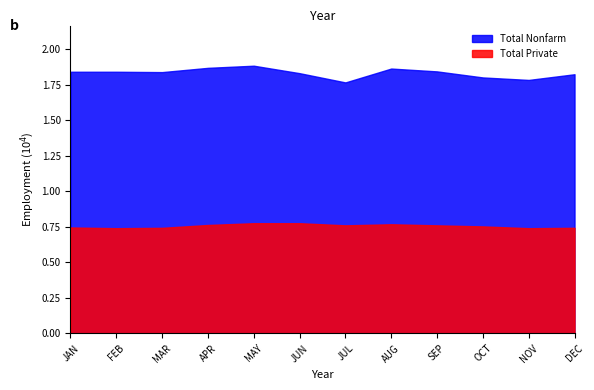

What is the sum of all Total Nonfarm values?

219725